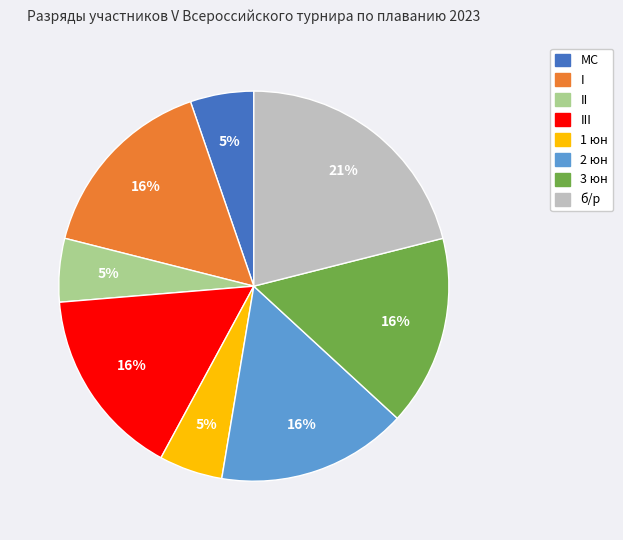

Is there a majority slice in this chart?

No